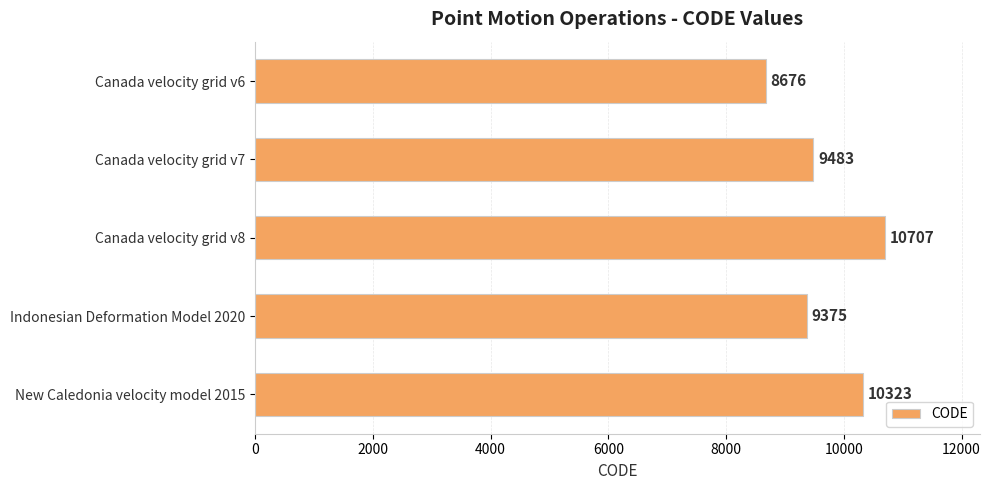

Is it true that the value at Indonesian Deformation Model 2020 is 14014?

False